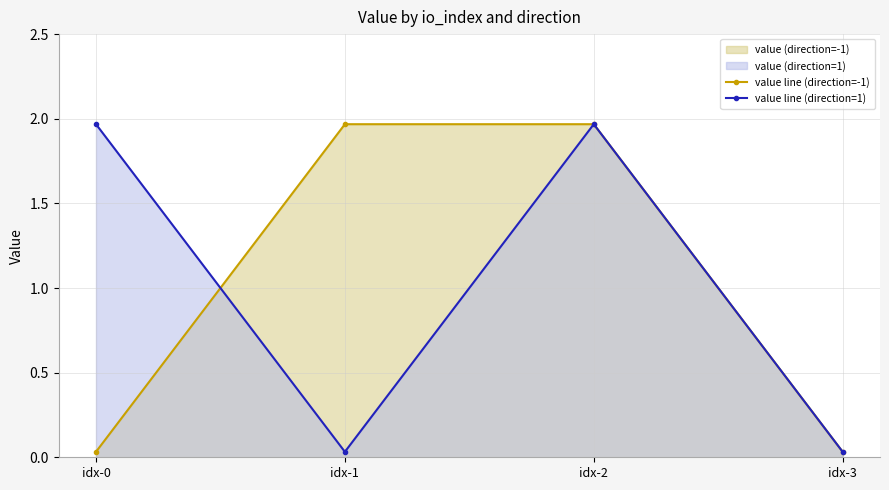

How many data points in value line (direction=1) are less than 1?

2